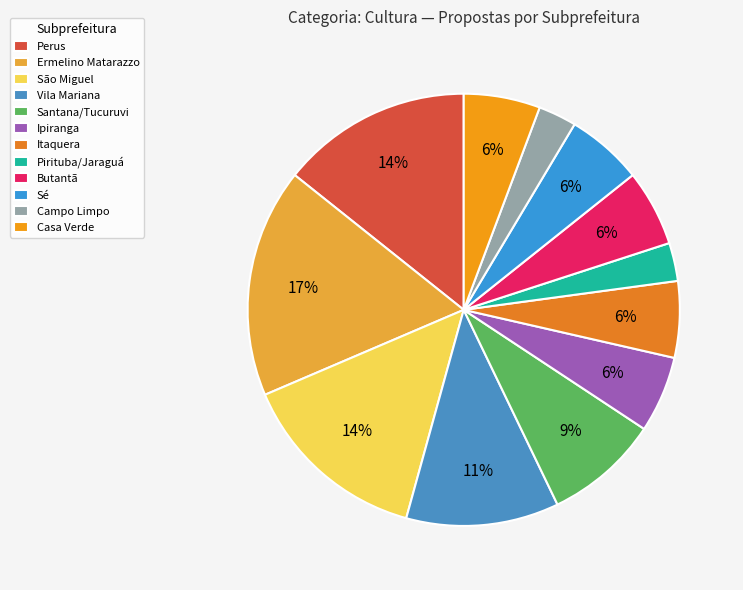

Which has a higher value, Perus or Butantã?

Perus